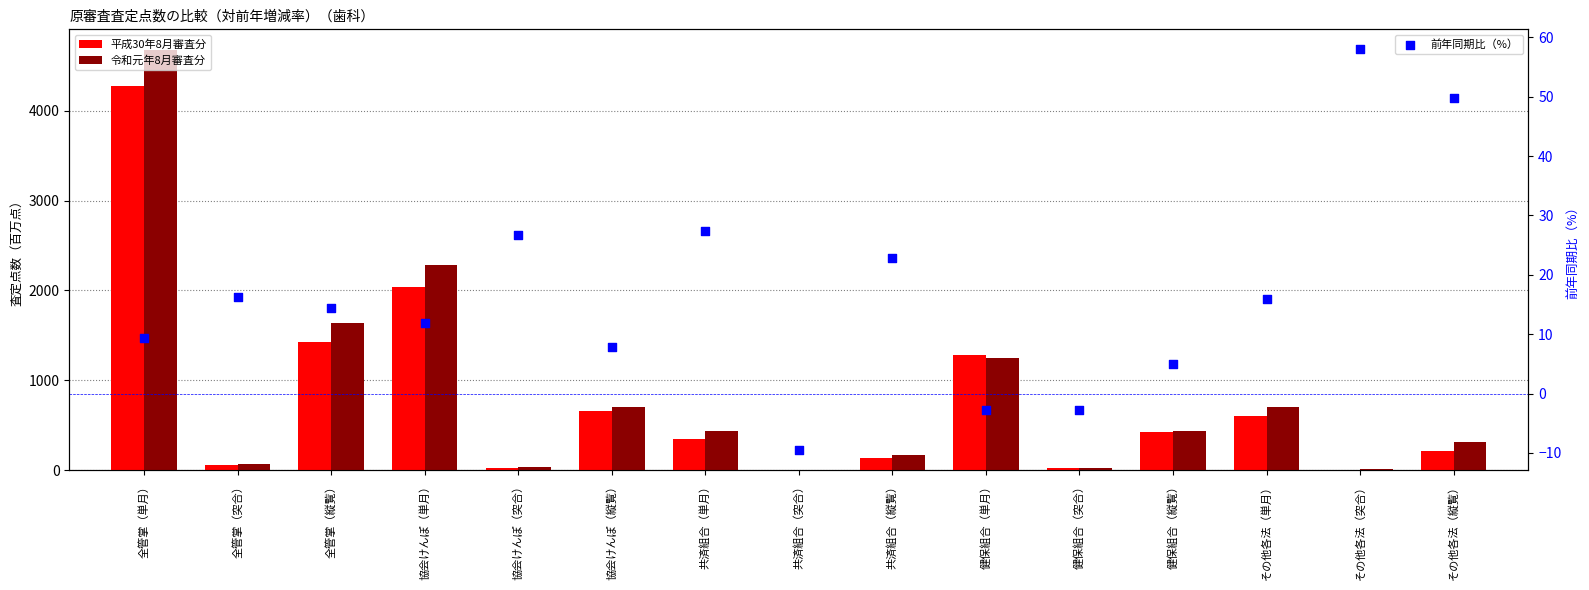

What is the total value across all series at 協会けんぽ（単月）?

4330.9